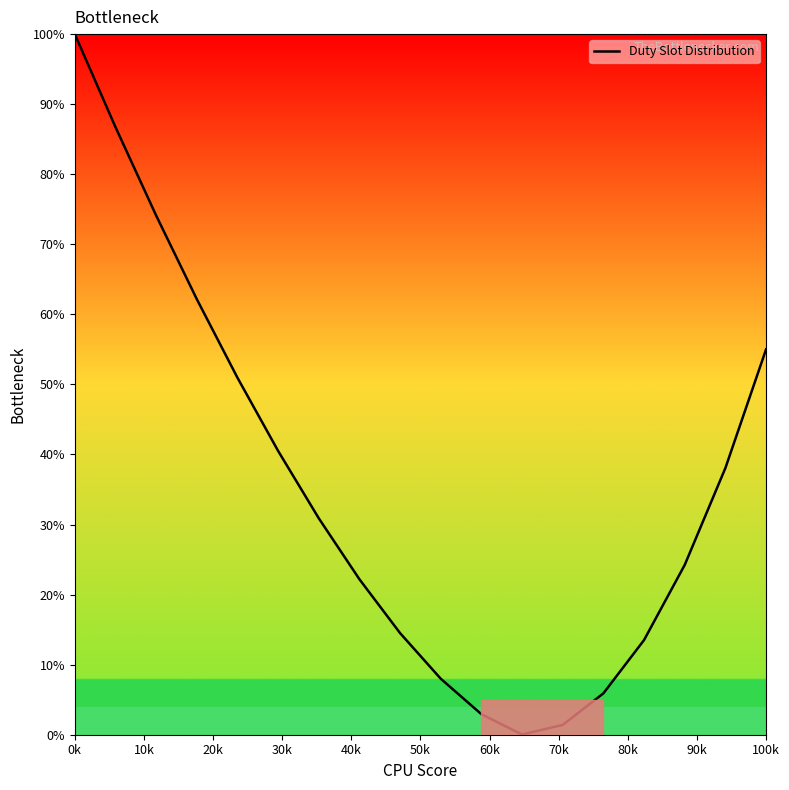

What is the difference between the maximum and minimum values?

100.0